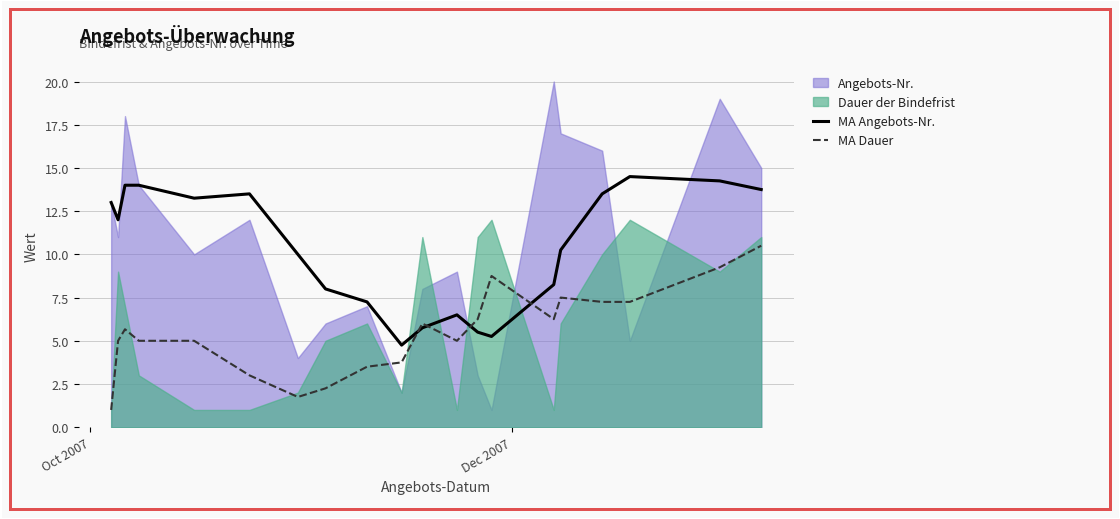

True or false: MA Angebots-Nr. and MA Dauer intersect in this chart.

True